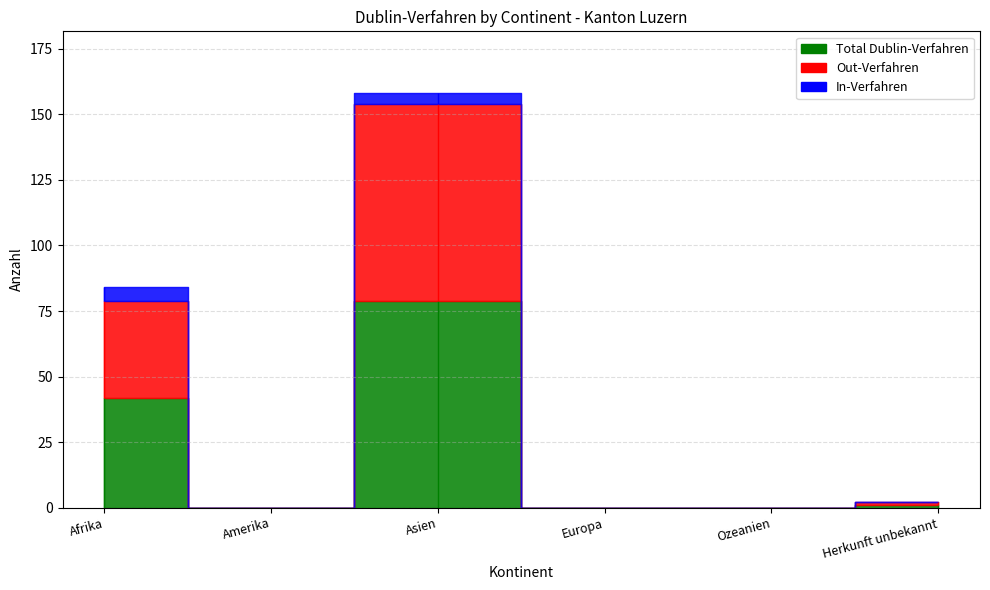

Reading left to right, list all the values displayed in this chart.

Total Dublin-Verfahren: Afrika=42	Amerika=0	Asien=79	Europa=0	Ozeanien=0	Herkunft unbekannt=1
Out-Verfahren: Afrika=37	Amerika=0	Asien=75	Europa=0	Ozeanien=0	Herkunft unbekannt=1
In-Verfahren: Afrika=5	Amerika=0	Asien=4	Europa=0	Ozeanien=0	Herkunft unbekannt=0